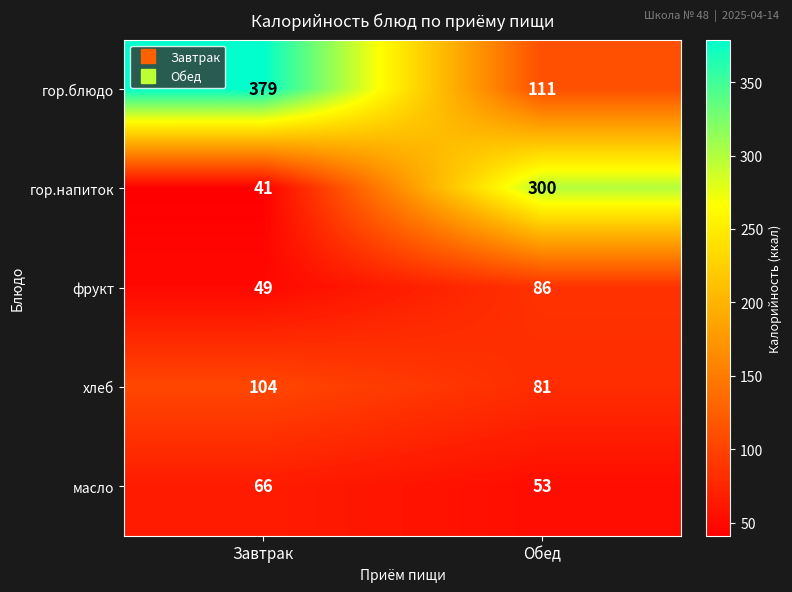

What is the sum of all фрукт values?

135